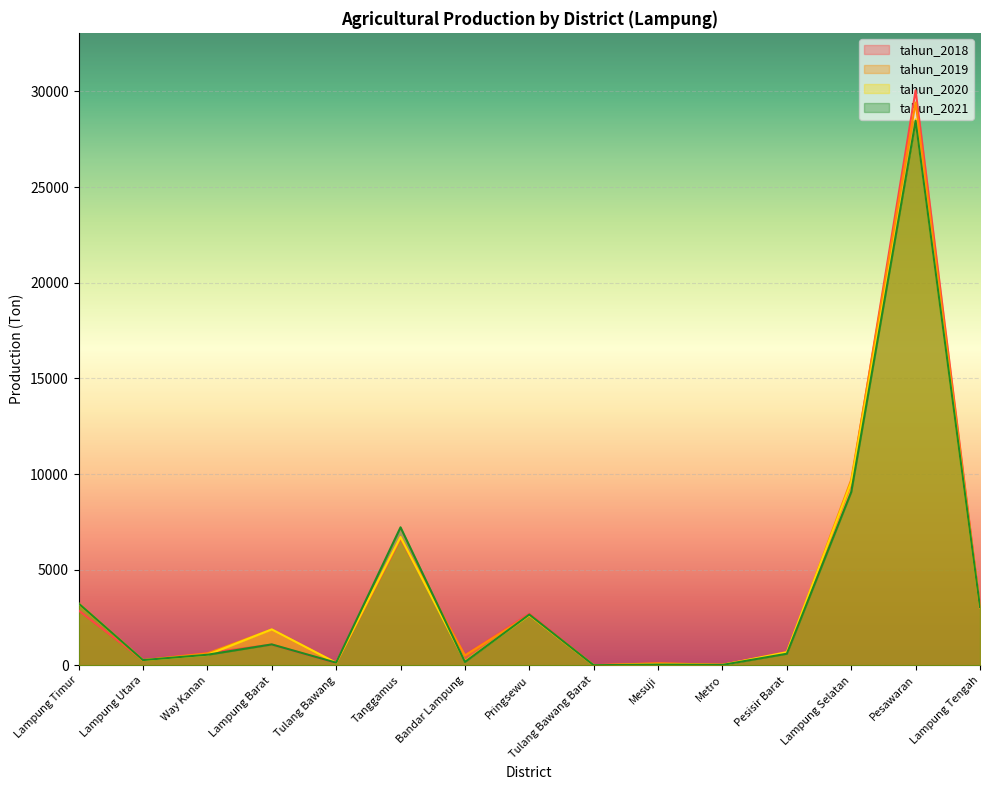

The tahun_2020 series shows 3015 at Lampung Tengah. True or false?

True